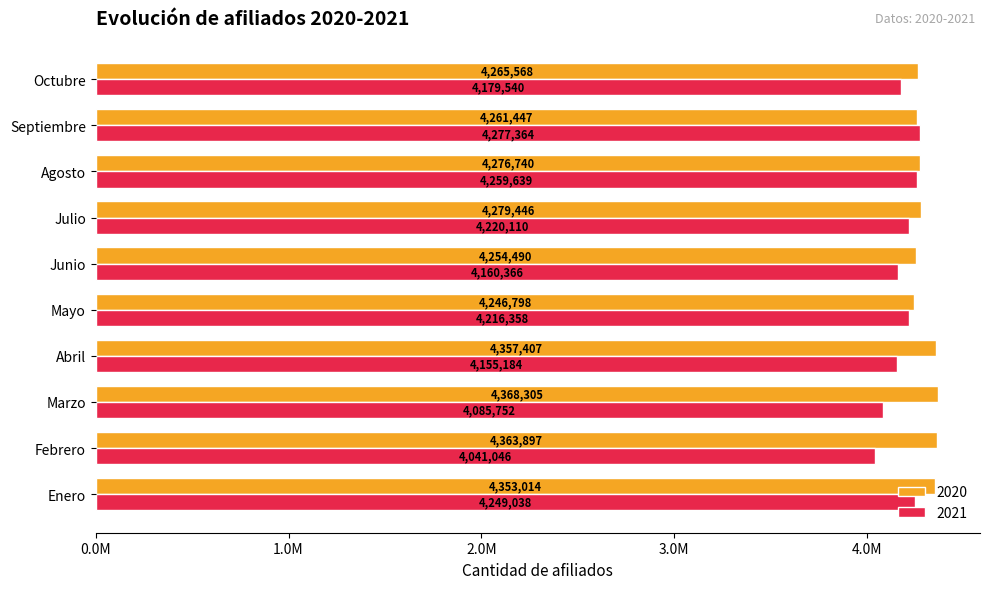

Reading left to right, what are all the values shown in this chart?

2020: Enero=4353014	Febrero=4363897	Marzo=4368305	Abril=4357407	Mayo=4246798	Junio=4254490	Julio=4279446	Agosto=4276740	Septiembre=4261447	Octubre=4265568
2021: Enero=4249038	Febrero=4041046	Marzo=4085752	Abril=4155184	Mayo=4216358	Junio=4160366	Julio=4220110	Agosto=4259639	Septiembre=4277364	Octubre=4179540